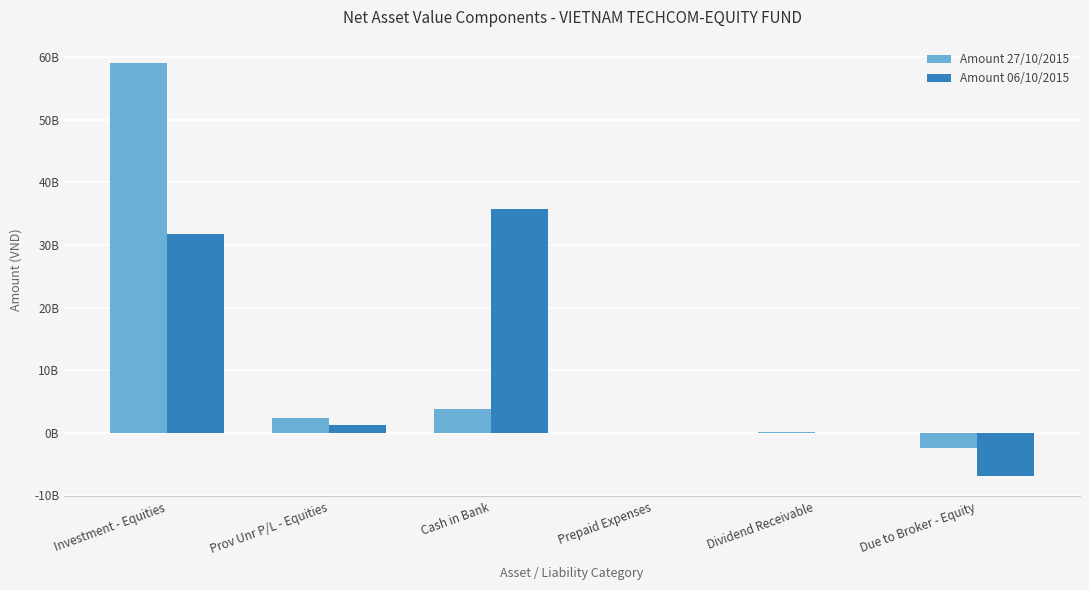

List the series in order of their peak value, highest first.

Amount 27/10/2015, Amount 06/10/2015